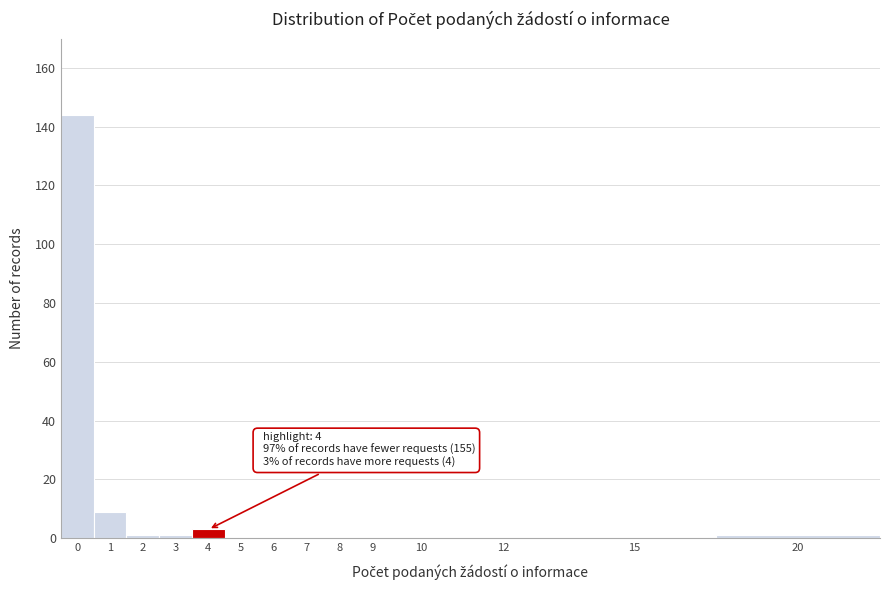

Reading left to right, transcribe all the data shown in this chart.

0=144	1=9	2=1	3=1	4=3	5=0	6=0	7=0	8=0	9=0	10=0	12=0	15=0	20=1